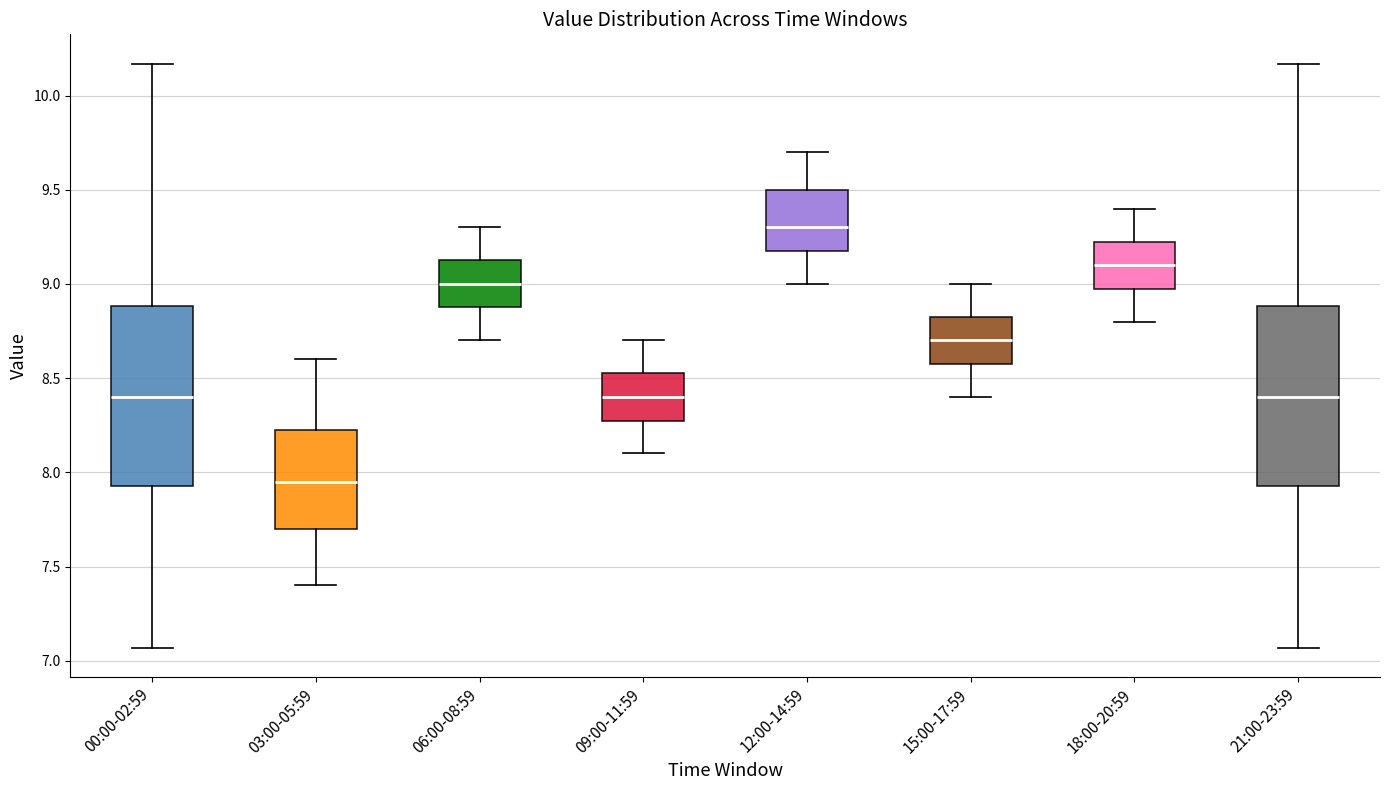

Reading left to right, transcribe this box plot: for each box, give where its median line is, the range the box spans, and where its two whiskers end, as read against the y-axis. The values are not printed on the chart, so give them approximately, as read against the axis.

00:00-02:59: median 8.40, box 7.95 to 8.90, whiskers 7.05 to 10.15
03:00-05:59: median 7.95, box 7.70 to 8.25, whiskers 7.40 to 8.60
06:00-08:59: median 9.00, box 8.90 to 9.15, whiskers 8.70 to 9.30
09:00-11:59: median 8.40, box 8.30 to 8.55, whiskers 8.10 to 8.70
12:00-14:59: median 9.30, box 9.20 to 9.50, whiskers 9.00 to 9.70
15:00-17:59: median 8.70, box 8.60 to 8.85, whiskers 8.40 to 9.00
18:00-20:59: median 9.10, box 9.00 to 9.25, whiskers 8.80 to 9.40
21:00-23:59: median 8.40, box 7.95 to 8.90, whiskers 7.05 to 10.15